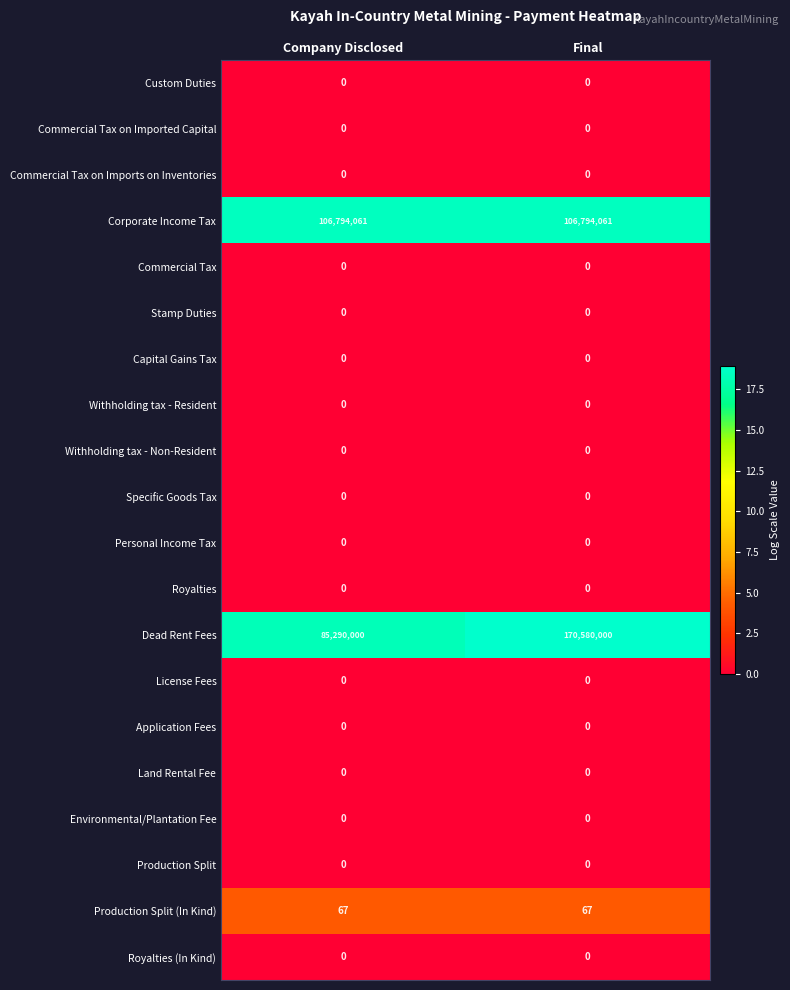

At which category is the sum across all series the highest?

Final